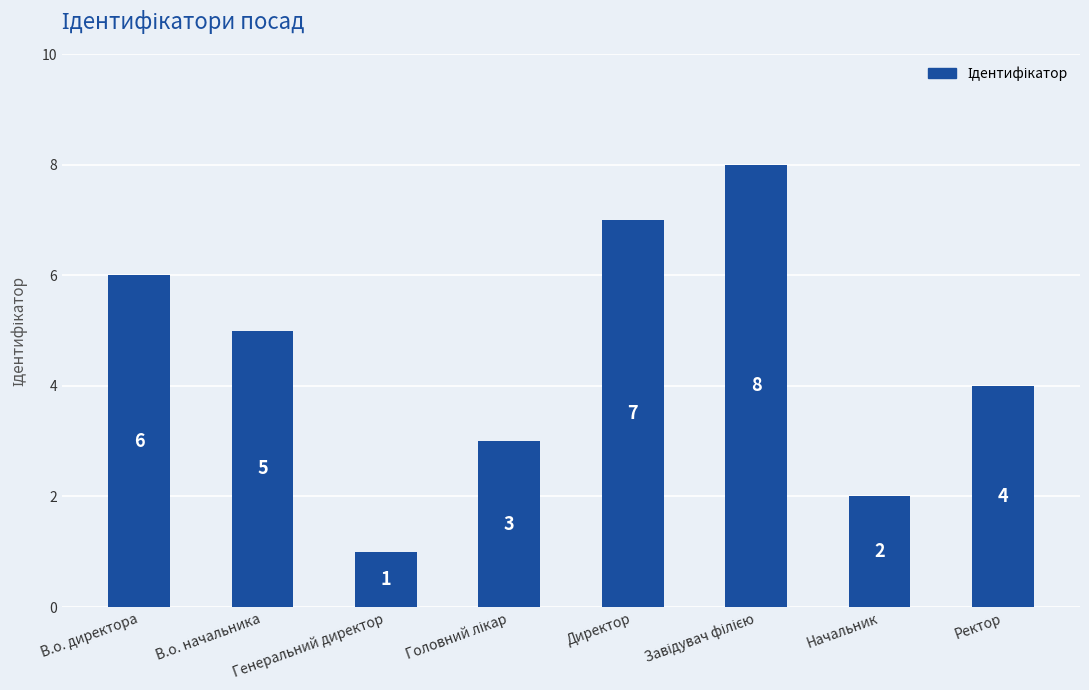

What is the sum of all values?

36